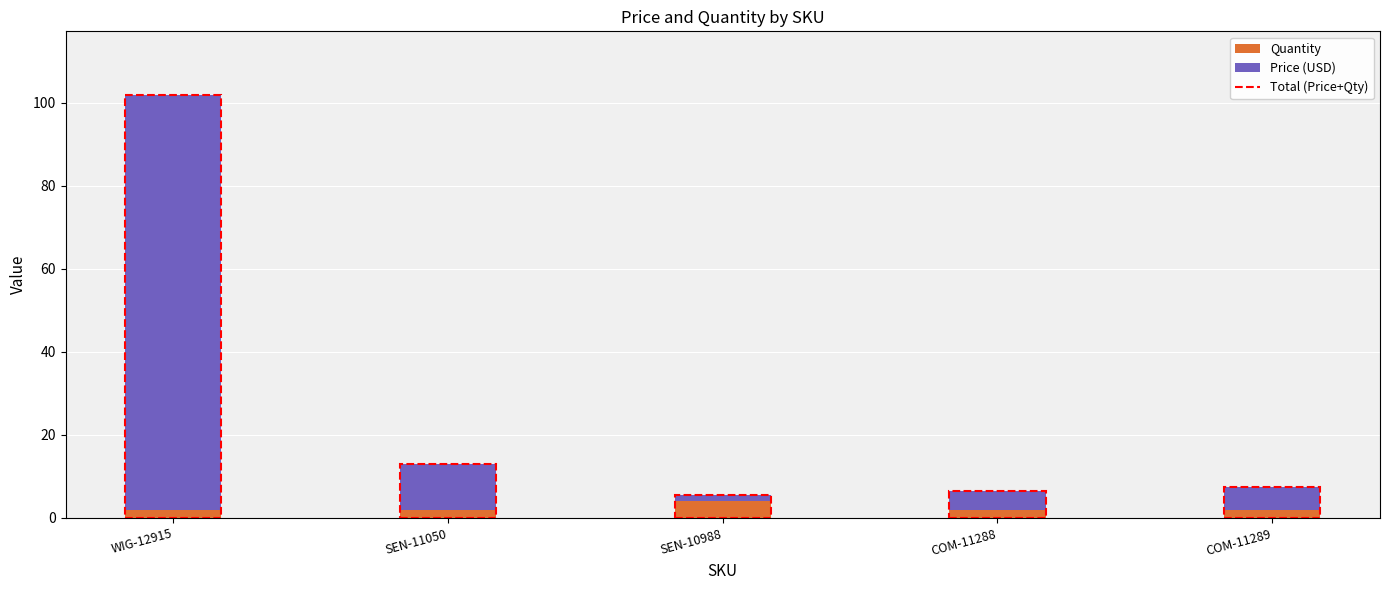

Count the number of data series in this chart.

2